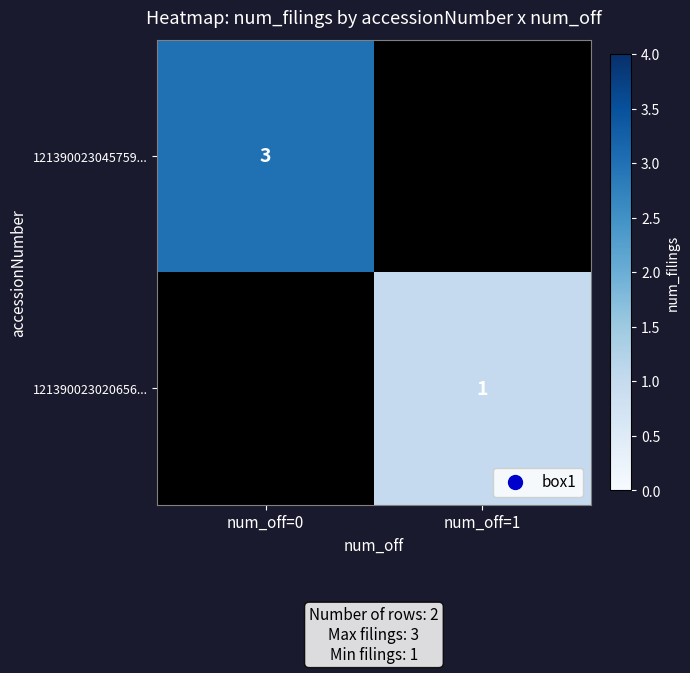

Which label corresponds to the smallest value in the chart?

num_off=1